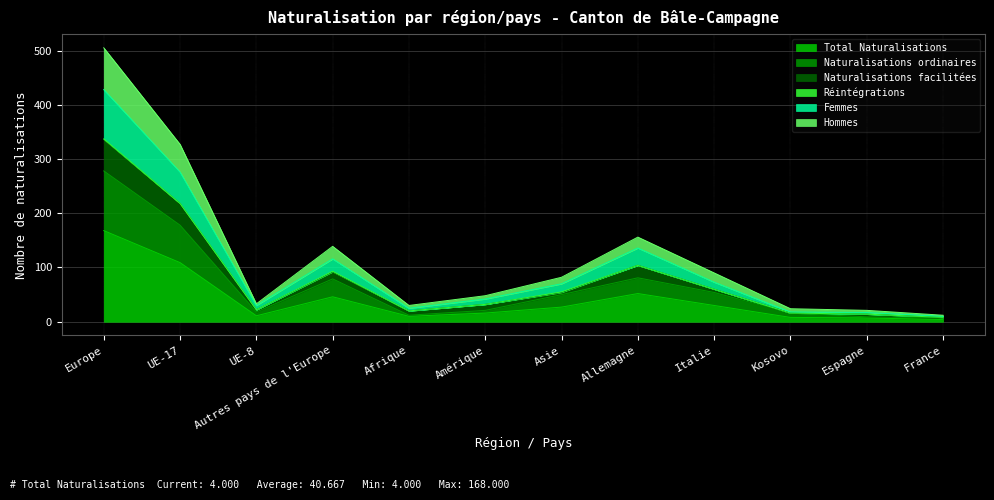

List the labels in order of Femmes value, largest first.

Europe, UE-17, Allemagne, Autres pays de l'Europe, Italie, Asie, Amérique, UE-8, Afrique, Kosovo, Espagne, France